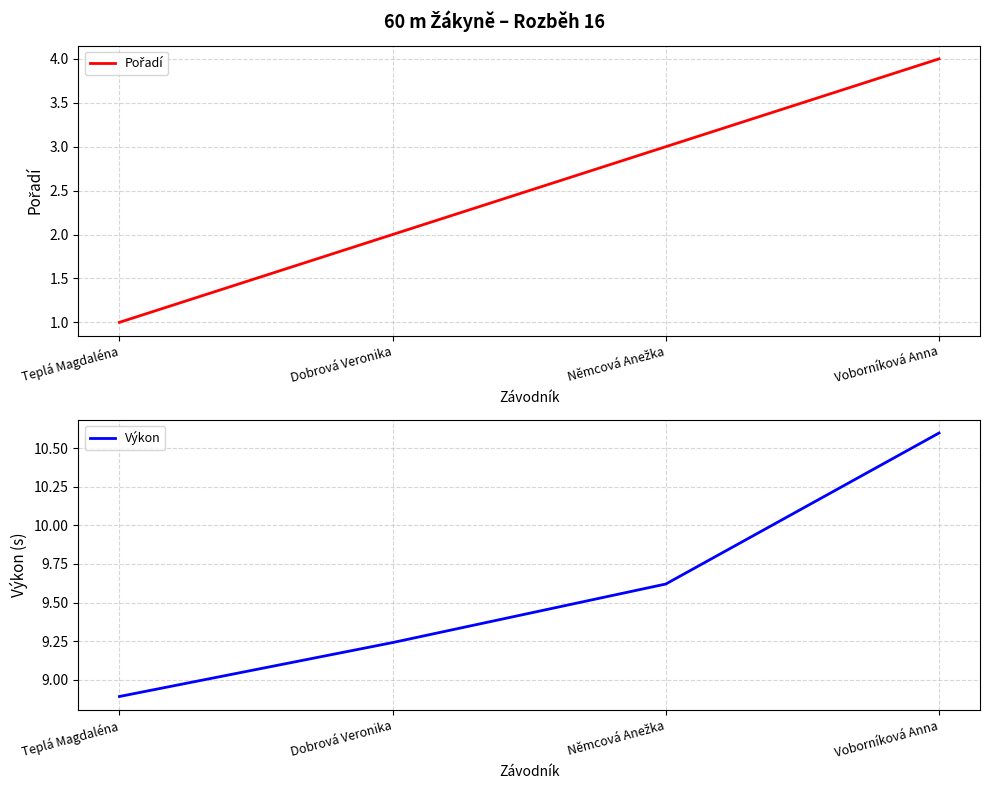

The value of Výkon at Dobrová Veronika is 9.2. True or false?

True